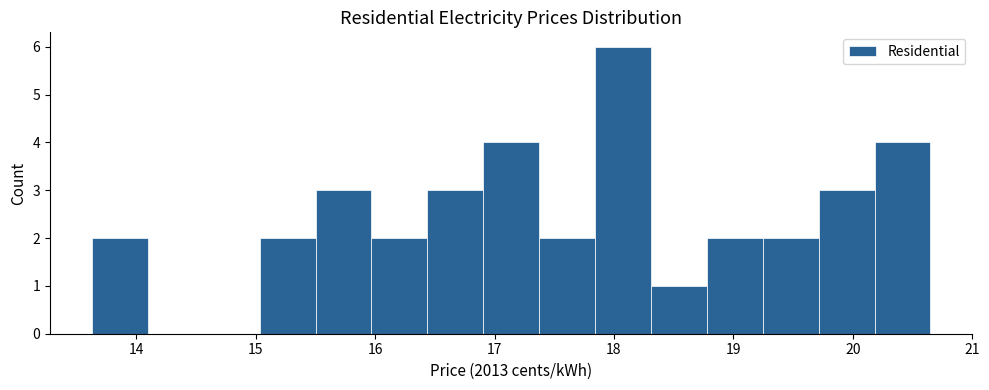

Reading left to right, list every bar in this chart as the range it spans on the x-axis followed by its height. Neither the bar edges nor the heights are printed on the chart, so give them approximately, as read against the axes.

13.6 to 14.1: 2
14.1 to 14.6: 0
14.6 to 15.0: 0
15.0 to 15.5: 2
15.5 to 16.0: 3
16.0 to 16.4: 2
16.4 to 16.9: 3
16.9 to 17.4: 4
17.4 to 17.8: 2
17.8 to 18.3: 6
18.3 to 18.8: 1
18.8 to 19.2: 2
19.2 to 19.7: 2
19.7 to 20.2: 3
20.2 to 20.6: 4